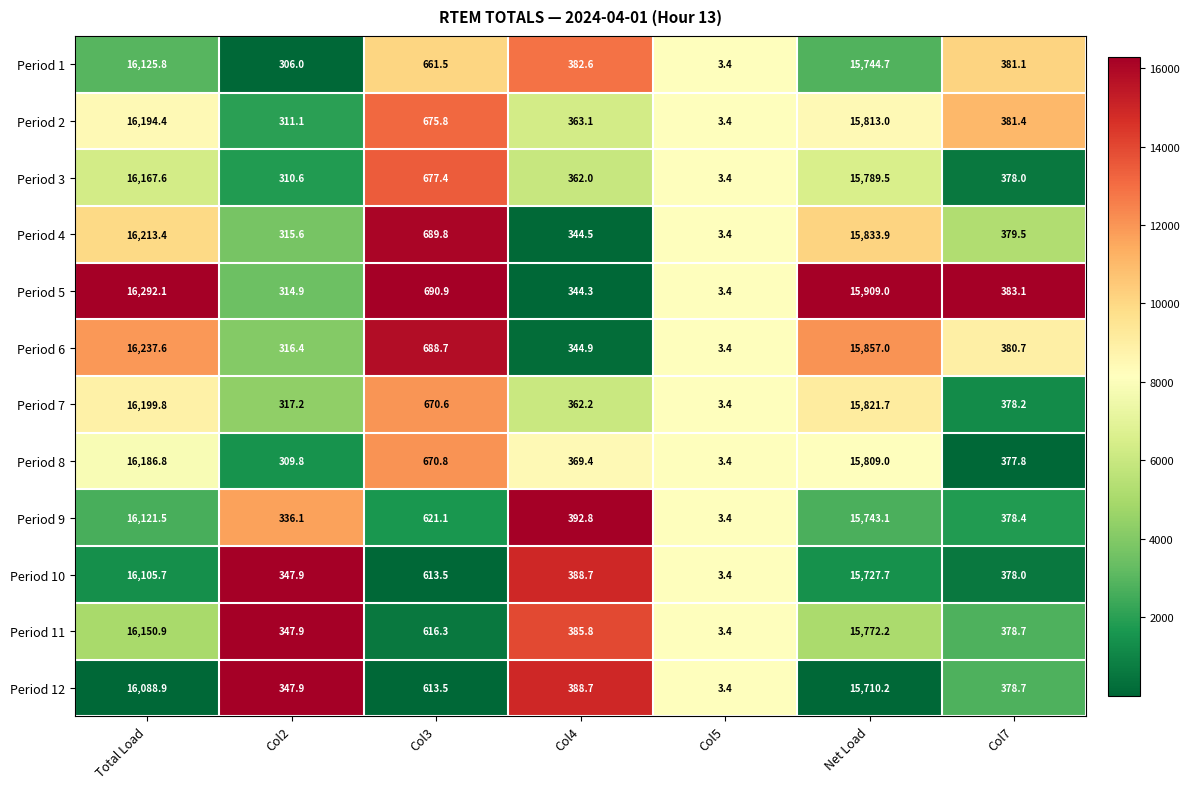

Which series changed the most between Col4 and Col5?

Period 9